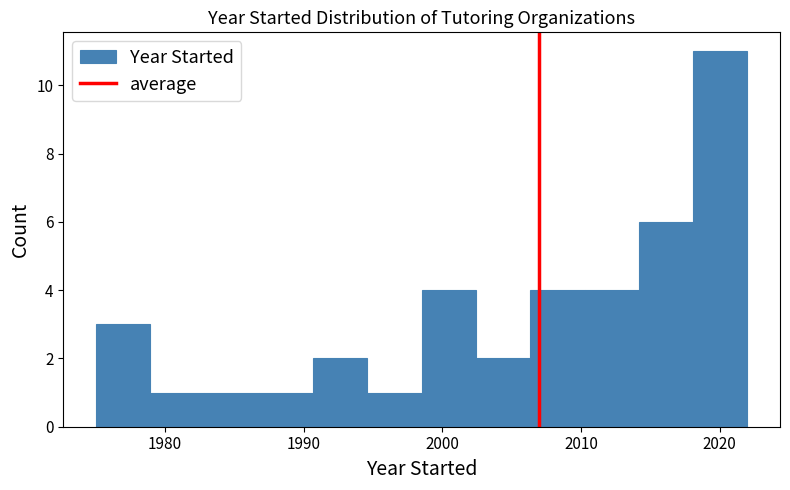

Around what value on the x-axis is the tallest bar? Give the approximate position of its centre, as read against the axis.

2020